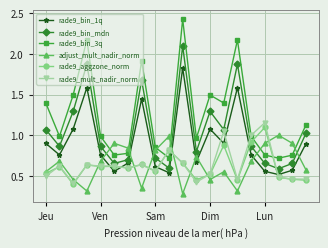

What is the minimum value shown in the chart?

0.3